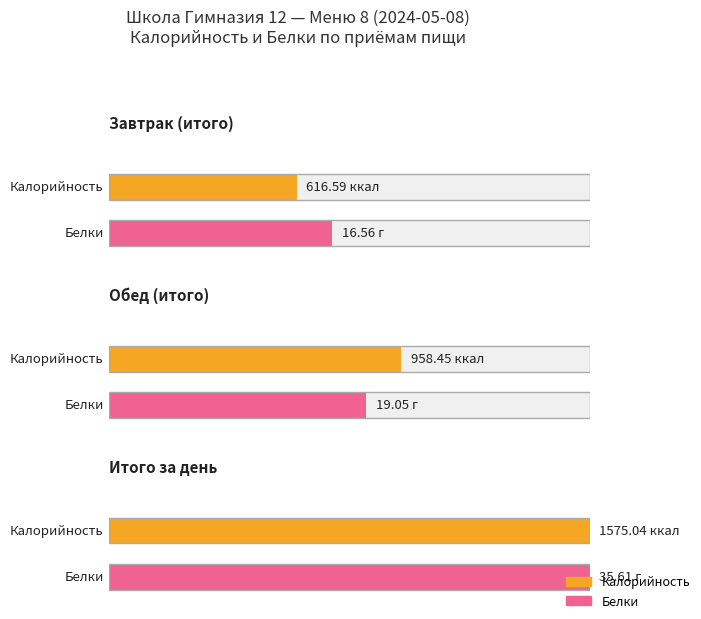

At how many categories does at least one series exceed 520?

3